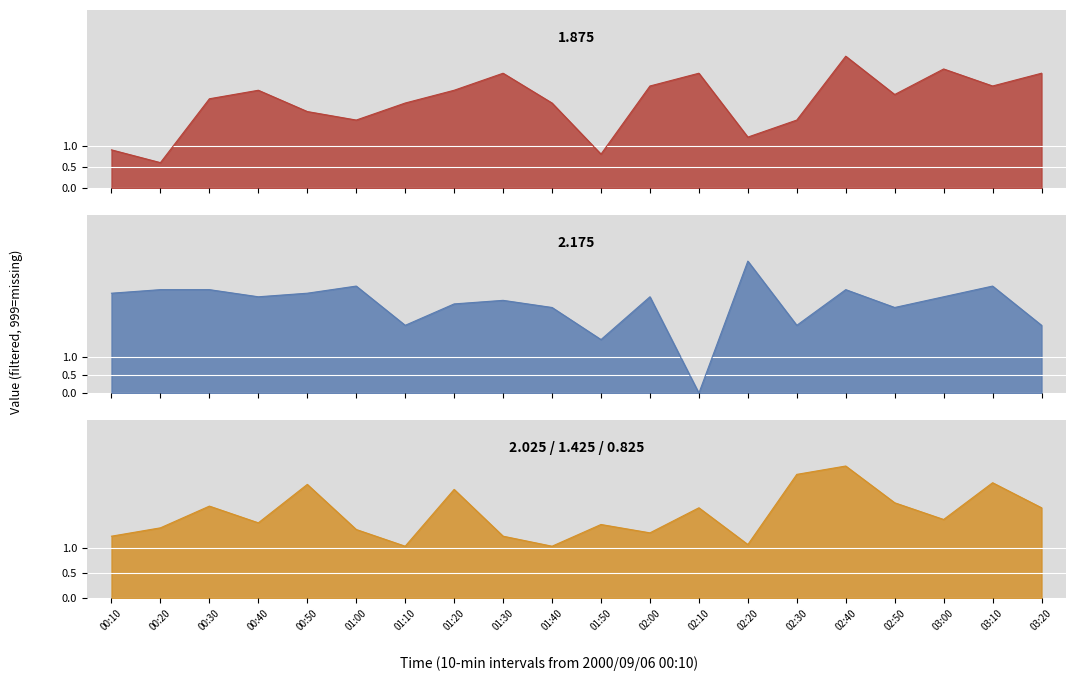

What is the spread (max minus min) of values at 03:20?

2.8